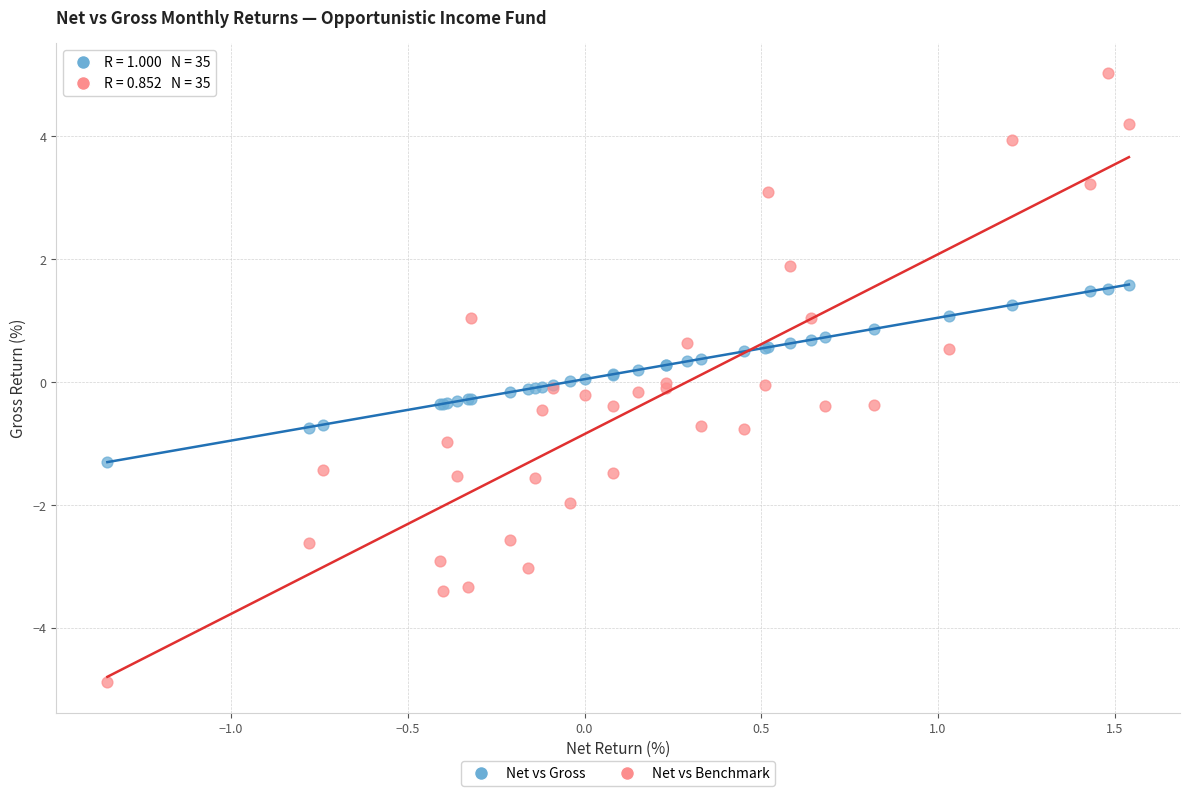

Which series reaches the minimum Y coordinate?

Net vs Benchmark